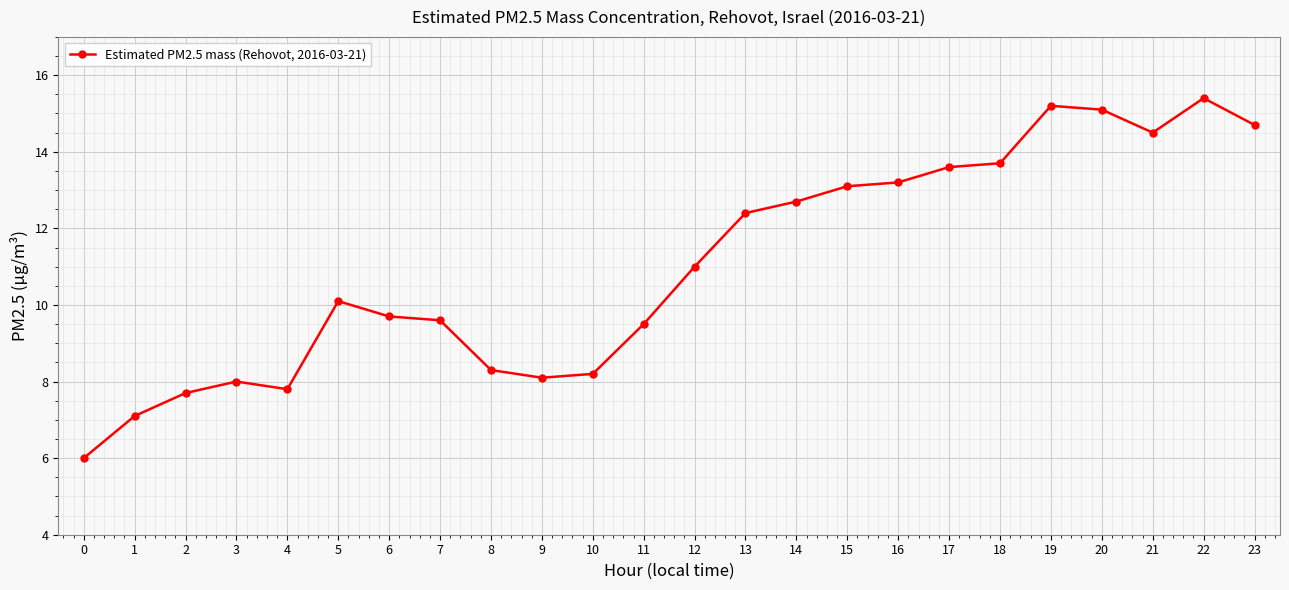

What is the value of the 9th point from the left?

8.3